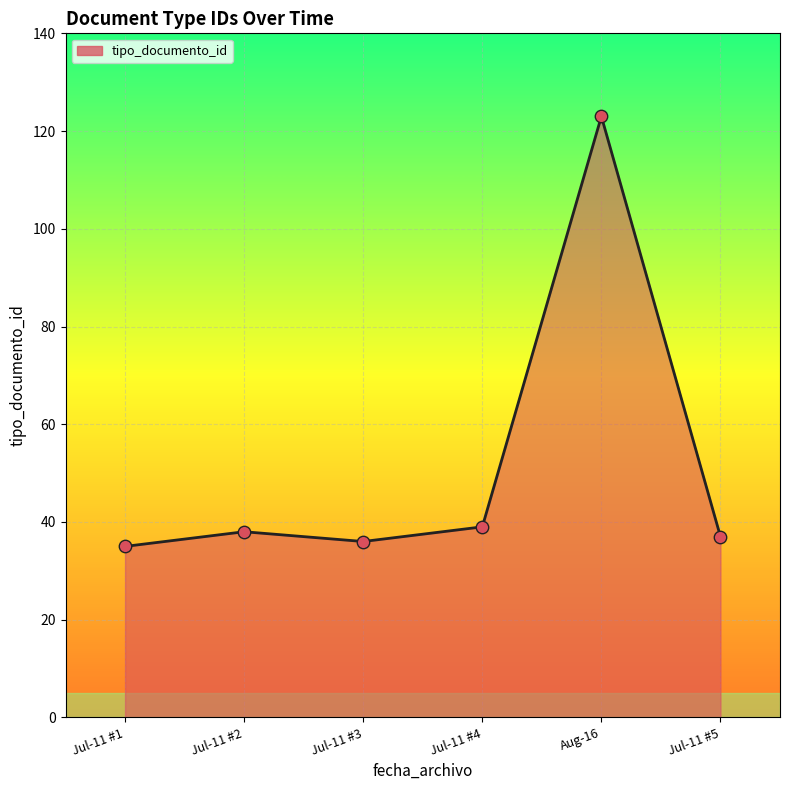

What is the change in value from Jul-11 #1 to Jul-11 #2?

+3